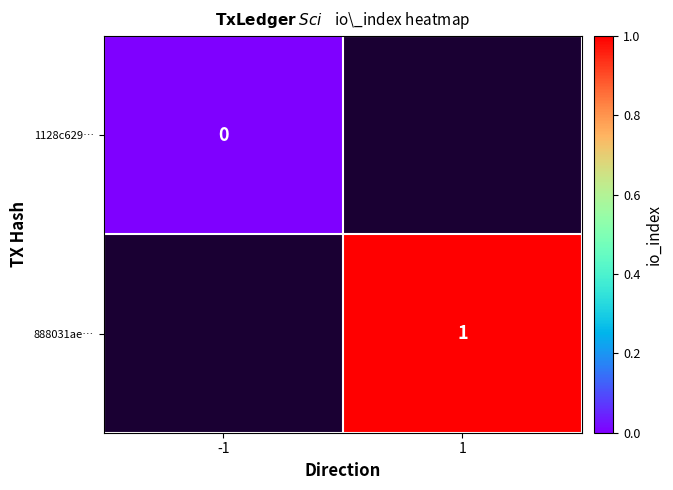

How many series are shown in this chart?

2